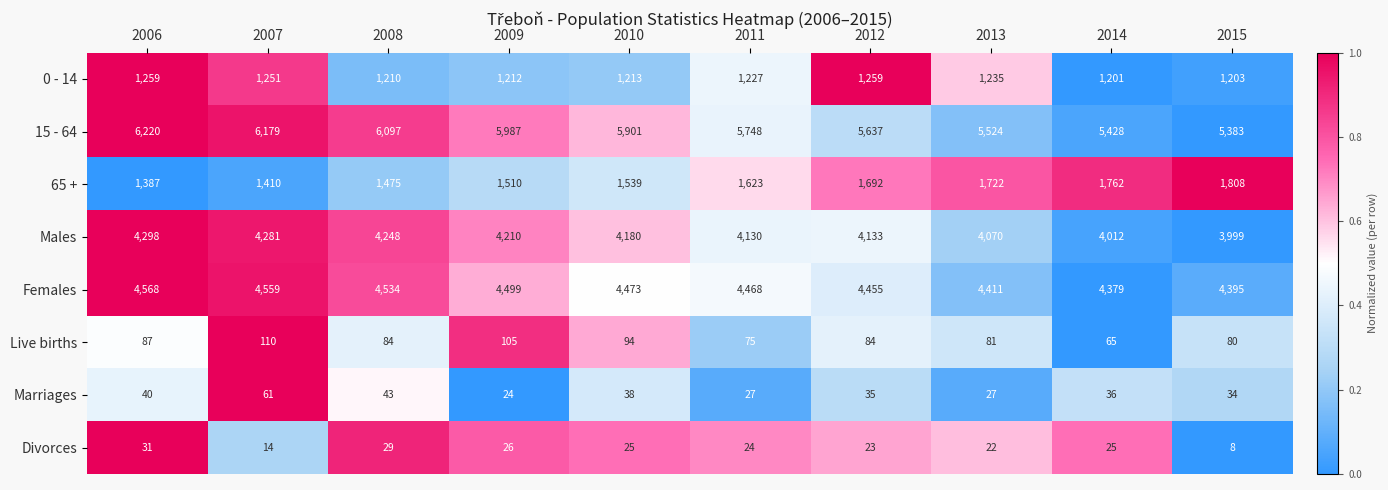

At which category does the chart reach its peak across all series?

2006